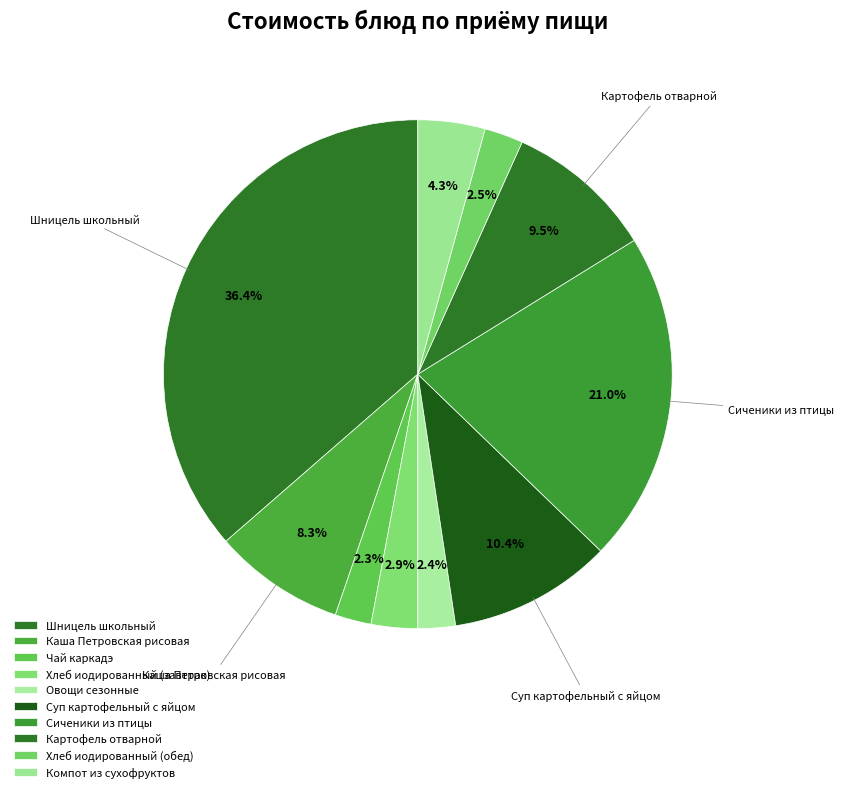

Is there any slice that represents more than half of the pie?

No